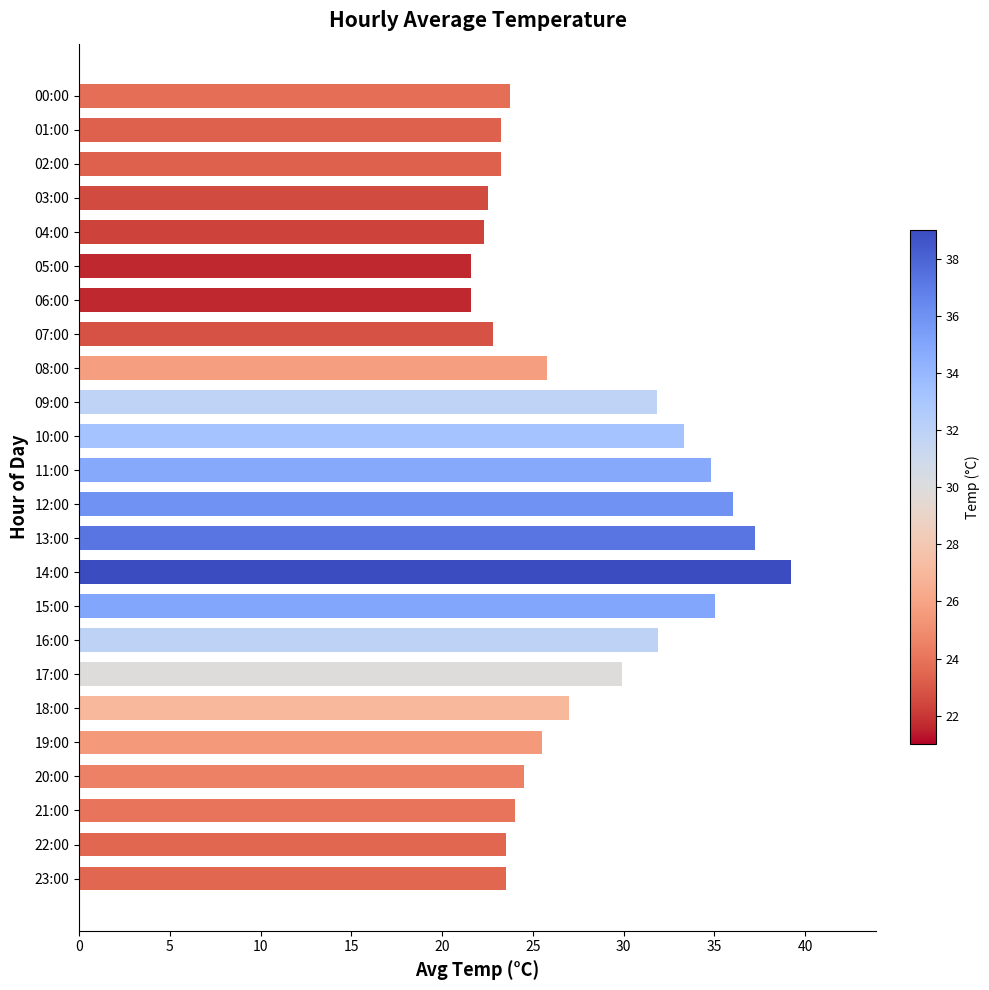

How many categories are shown in the chart?

24